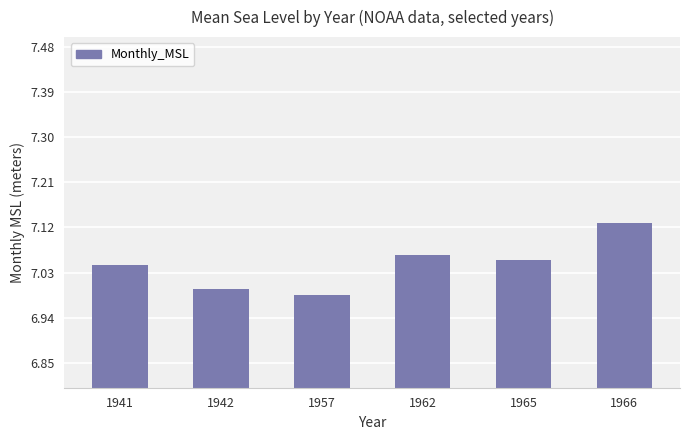

The value at 1942 is 7.0. True or false?

True